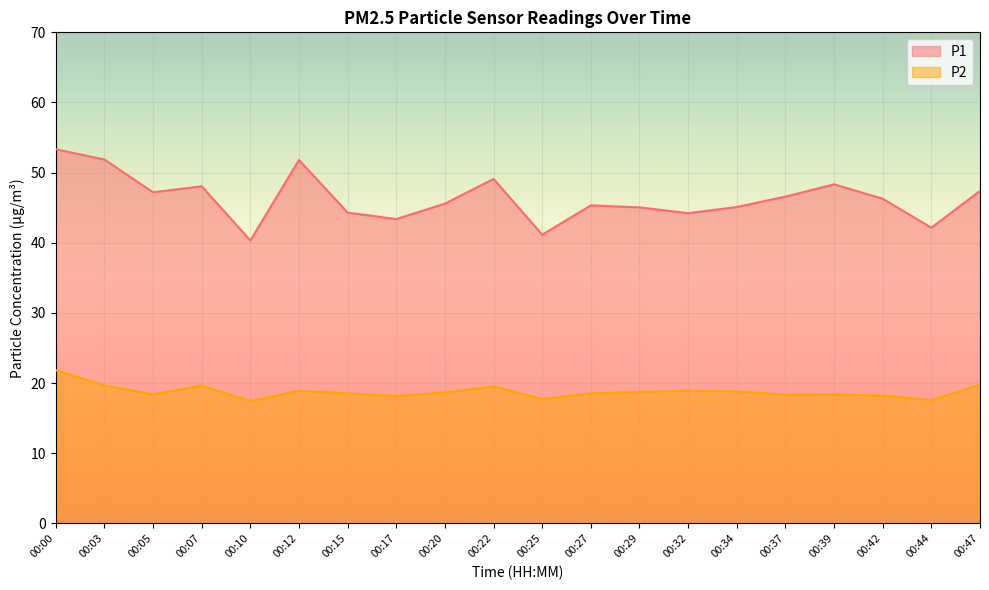

How many data points in P1 are less than 46?

10